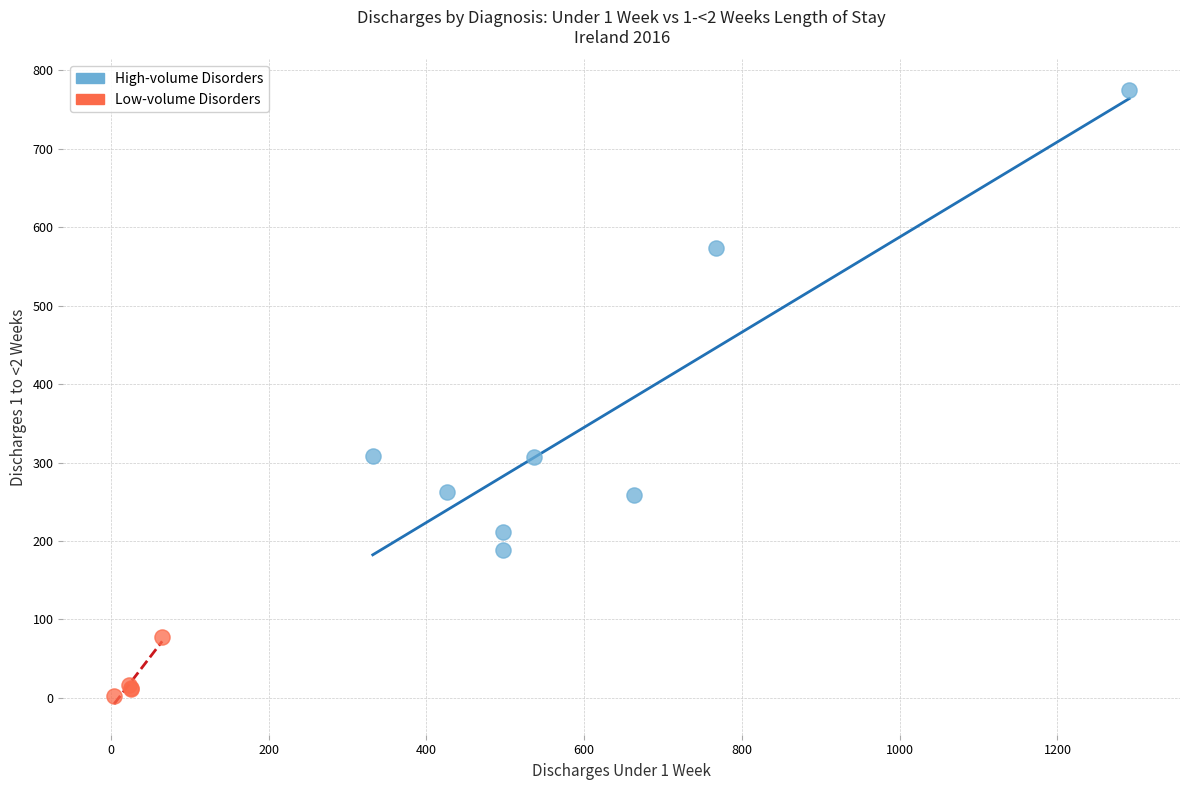

Which series contains the lowest Y value?

Low-volume Disorders